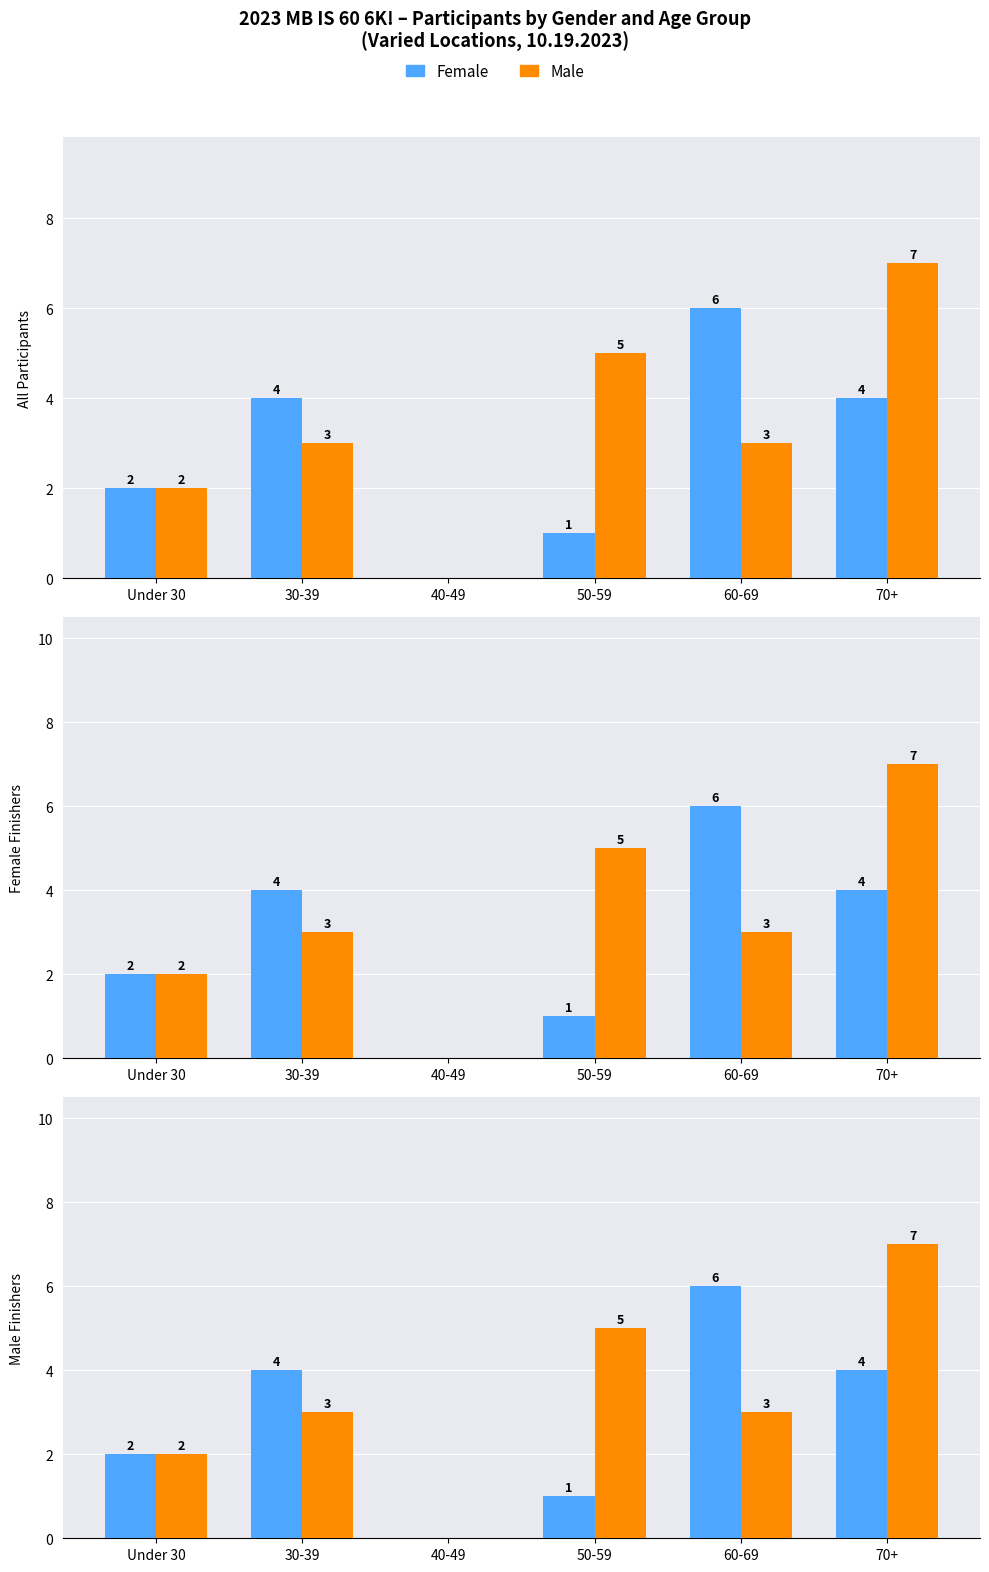

List the series in order of their peak value, highest first.

Male, Female